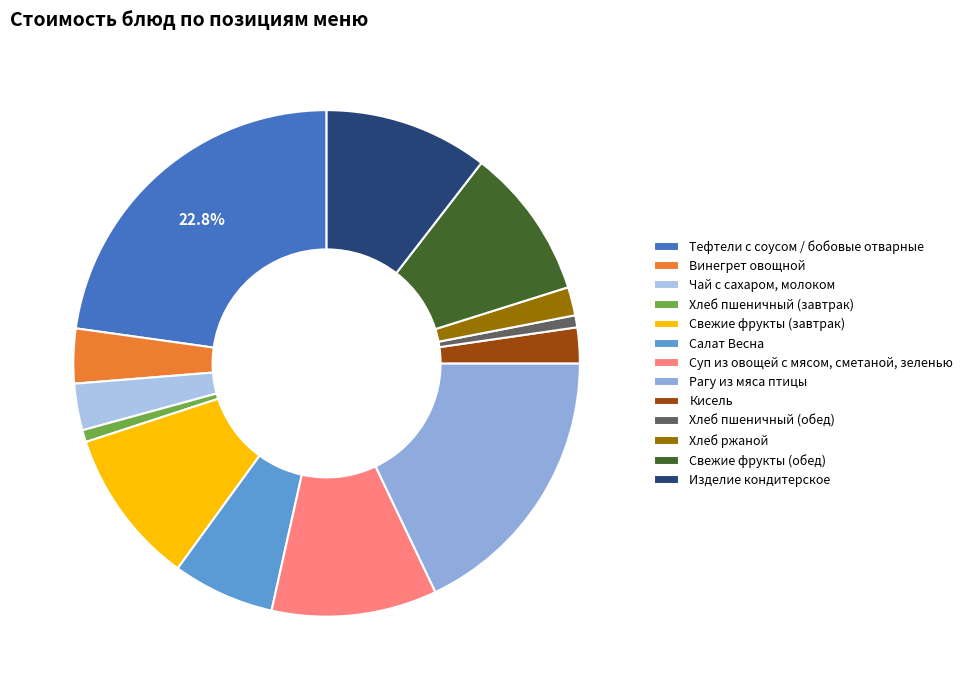

Does Тефтели с соусом / бобовые отварные account for over 50% of the chart?

No